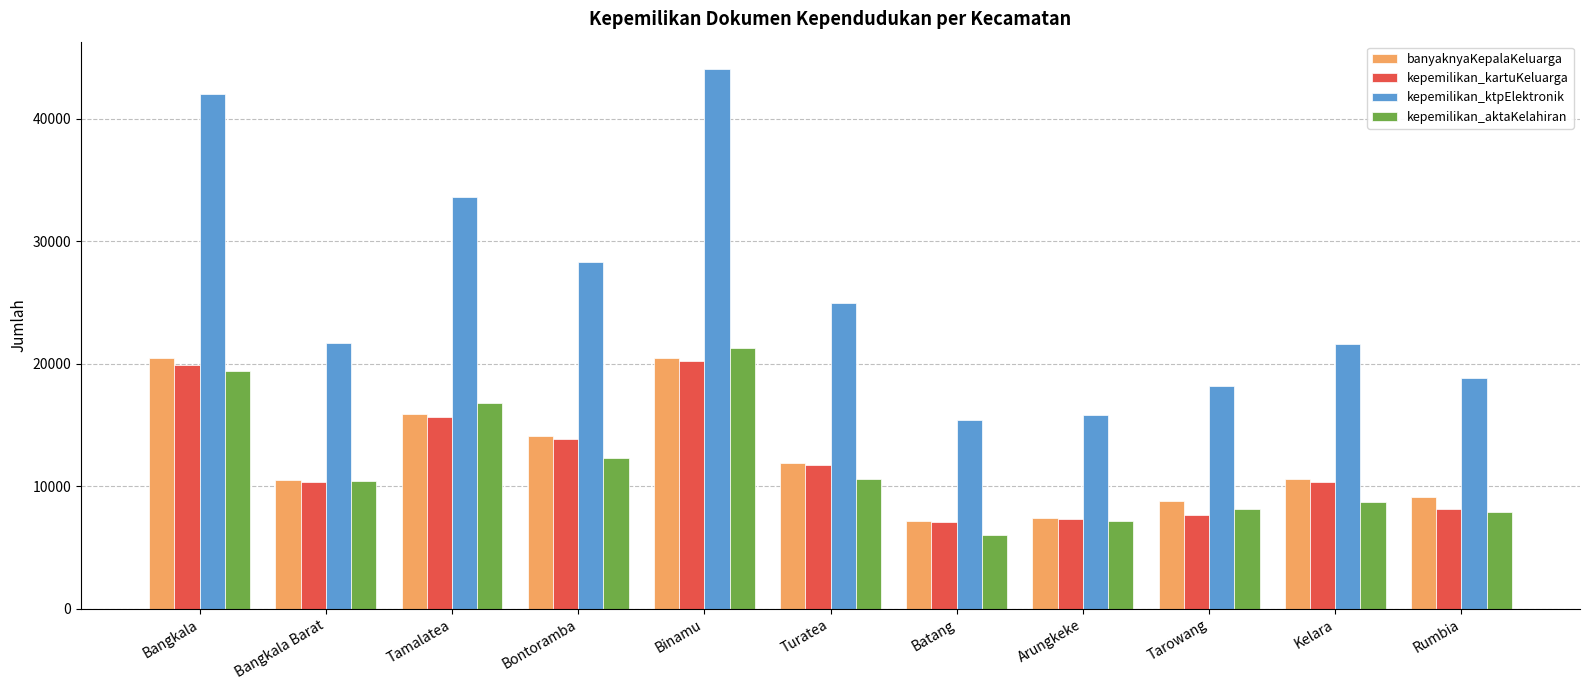

Which series has the widest spread of values?

kepemilikan_ktpElektronik